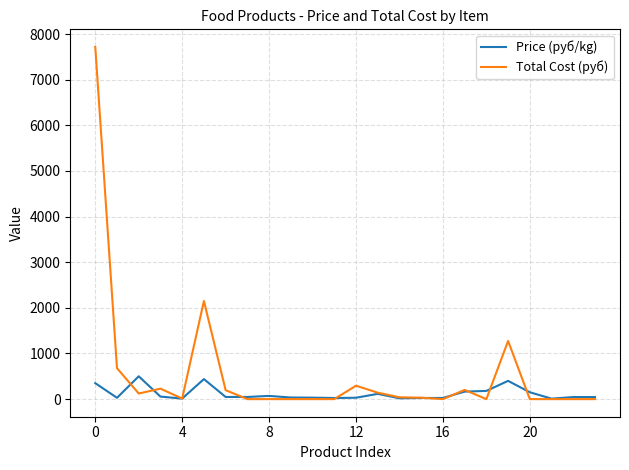

True or false: Total Cost (руб) and Price (руб/kg) cross at least once.

True